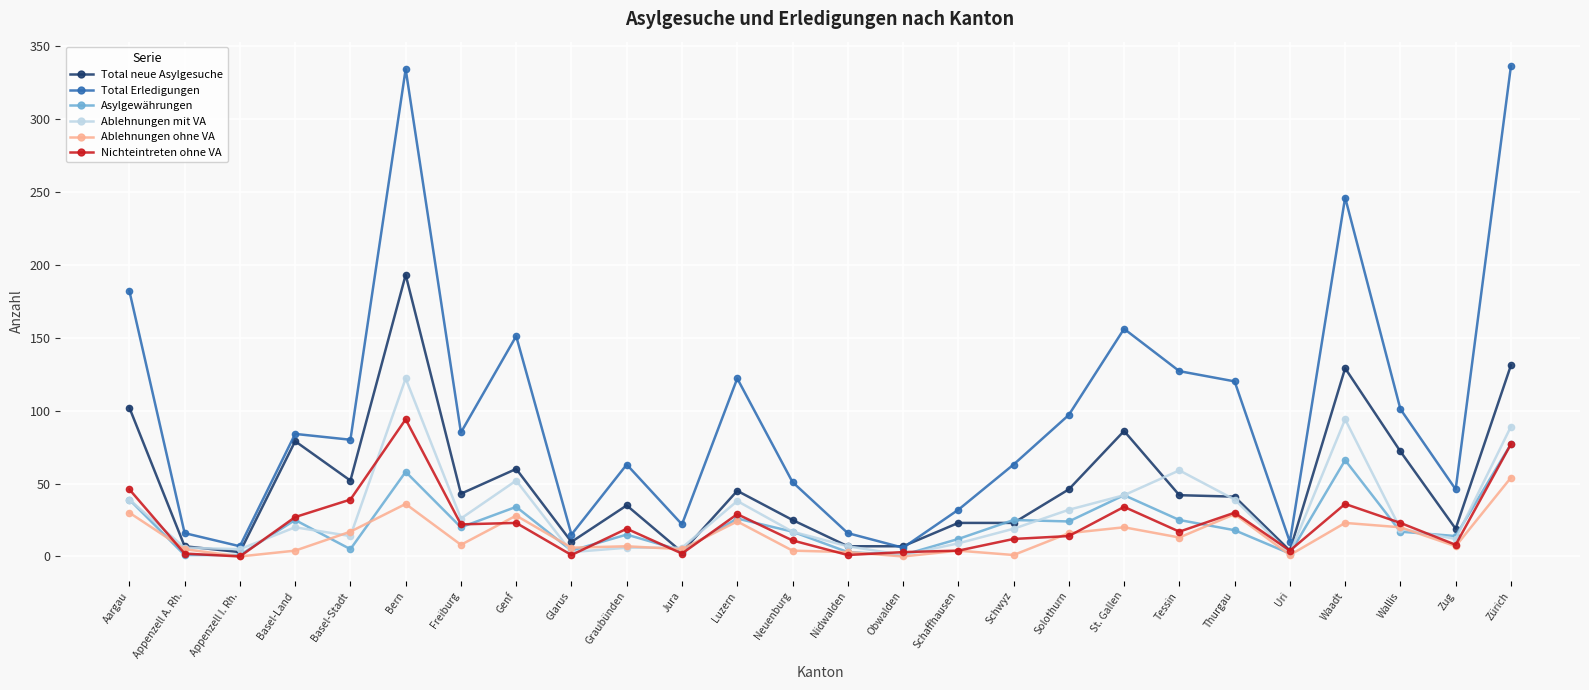

What are all the series names shown in the legend?

Total neue Asylgesuche, Total Erledigungen, Asylgewährungen, Ablehnungen mit VA, Ablehnungen ohne VA, Nichteintreten ohne VA